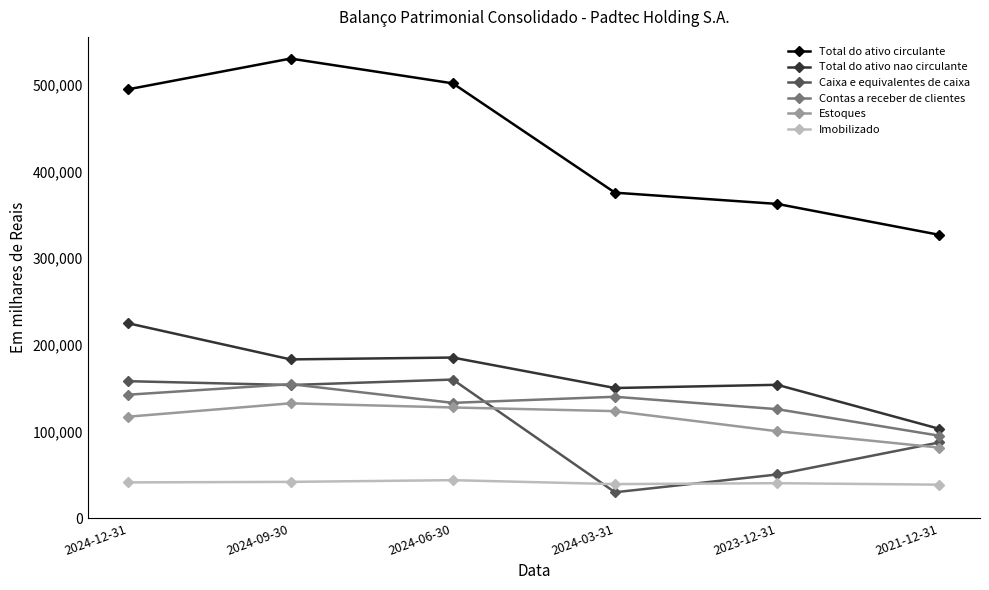

What is the greatest value displayed?

530258